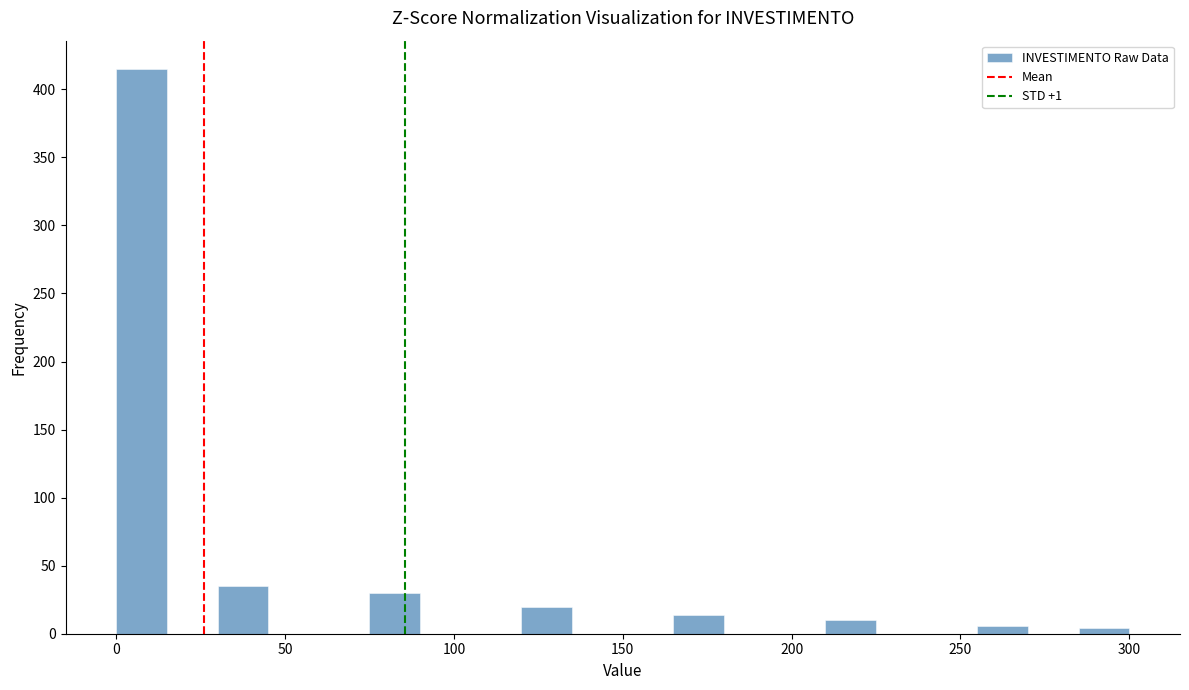

Around what value on the x-axis is the tallest bar? Give the approximate position of its centre, as read against the axis.

10